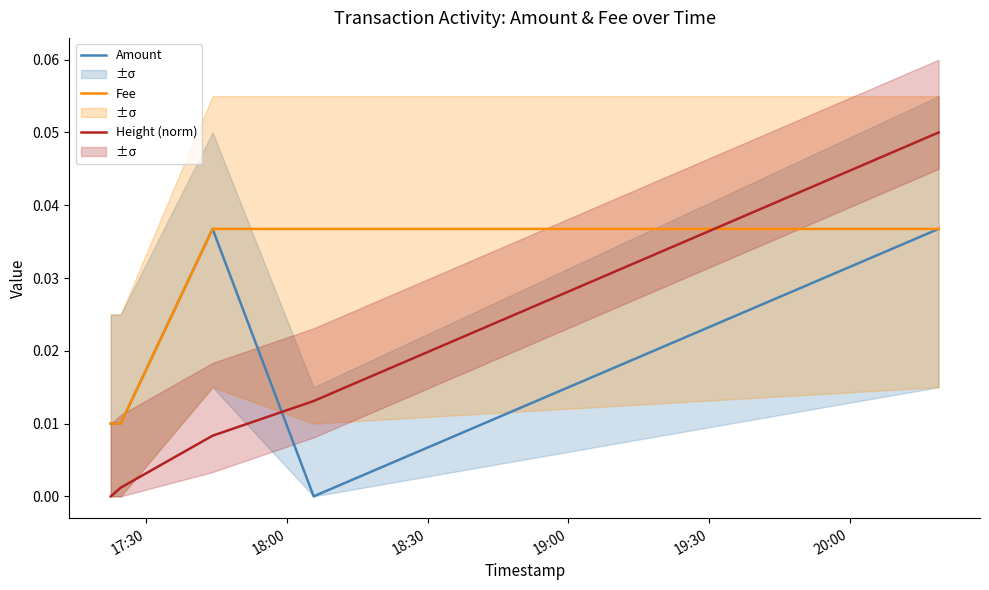

What is the sum of all Fee values?

0.1